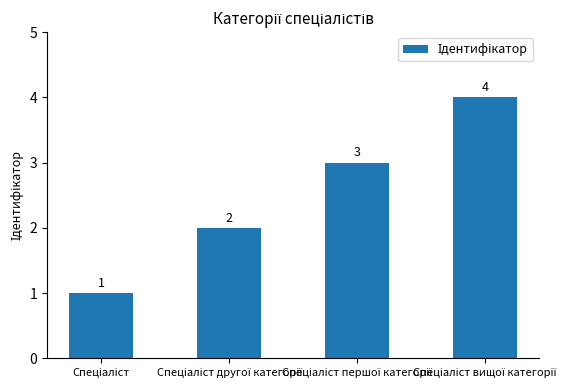

What is the difference between the maximum and minimum values?

3